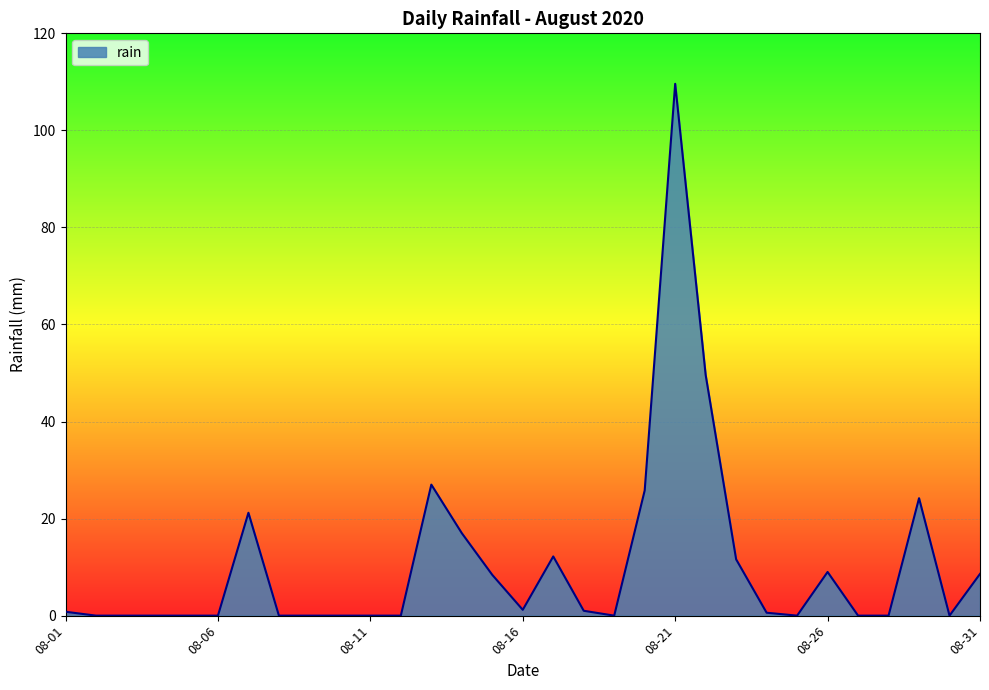

What is the difference between the maximum and minimum values?

109.6